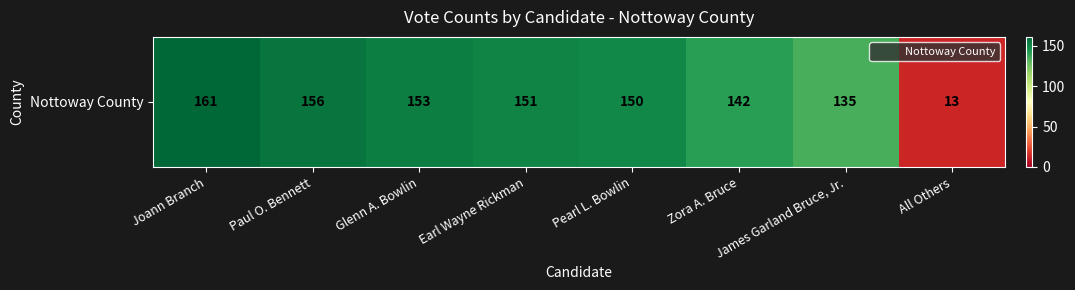

List the labels in order of value, smallest first.

All Others, James Garland Bruce, Jr., Zora A. Bruce, Pearl L. Bowlin, Earl Wayne Rickman, Glenn A. Bowlin, Paul O. Bennett, Joann Branch